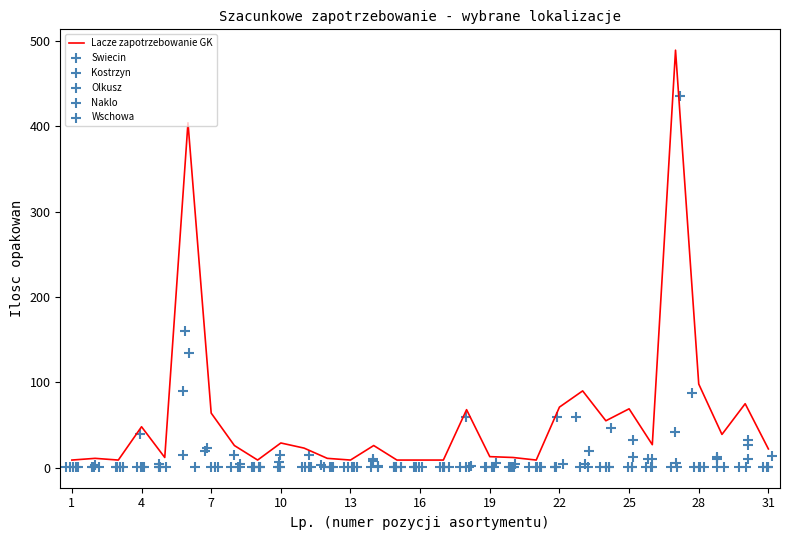

Which series has the largest Y range (max minus min)?

Lacze zapotrzebowanie GK